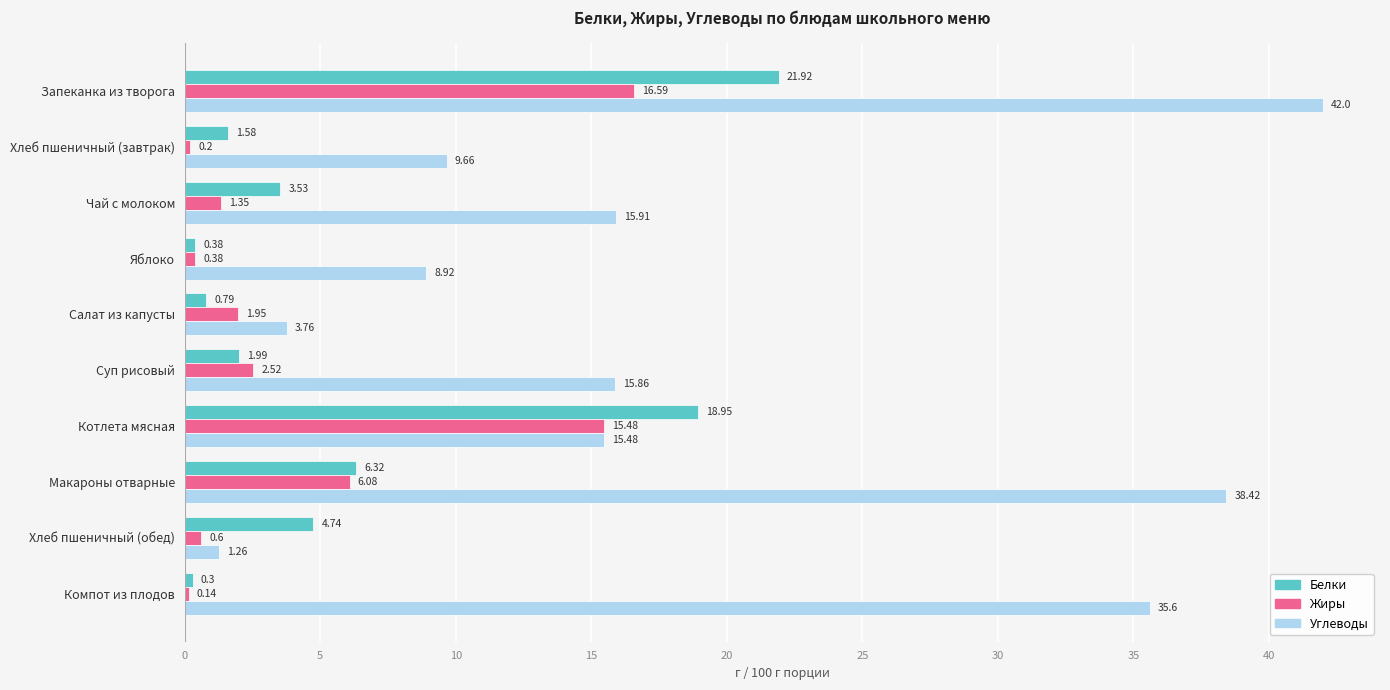

Between Запеканка из творога and Яблоко, which series saw the biggest shift?

Углеводы